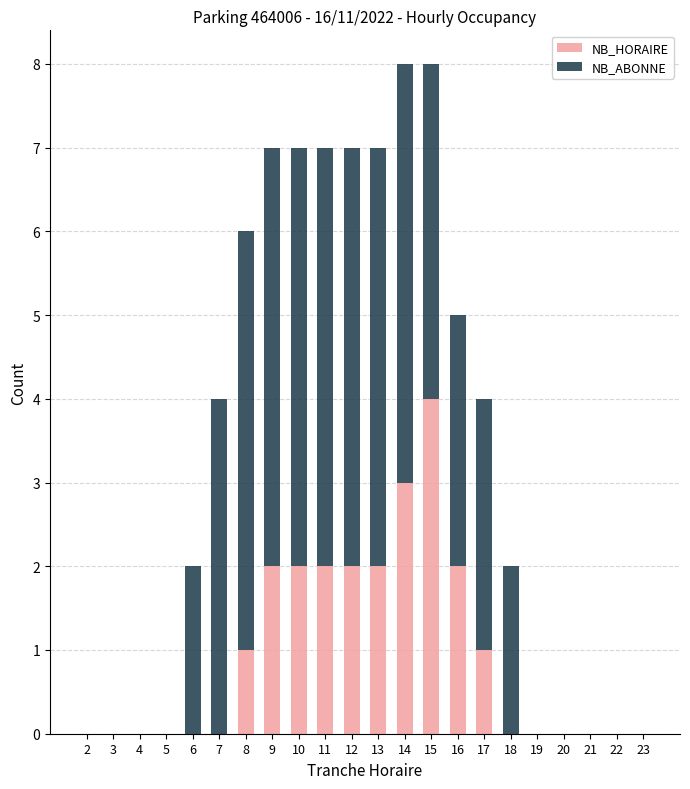

True or false: NB_HORAIRE has a value of 0 at 7.

True